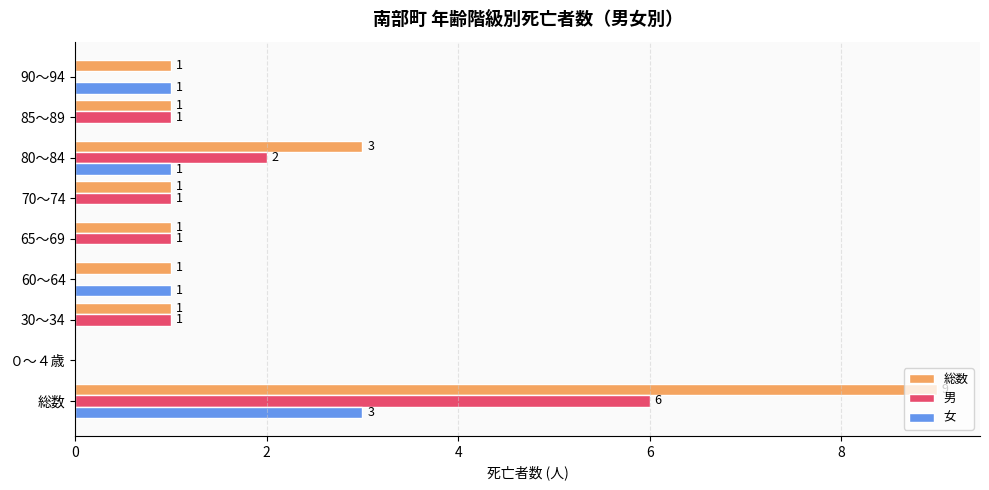

The 男 series shows 3 at 総数. True or false?

False